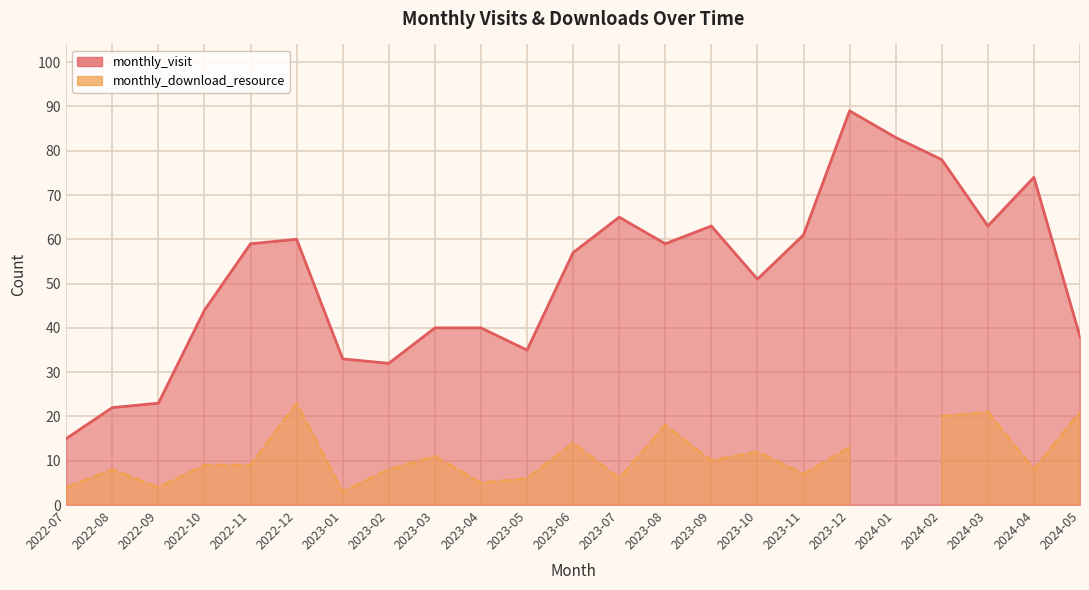

What is the sum of all values?

1184